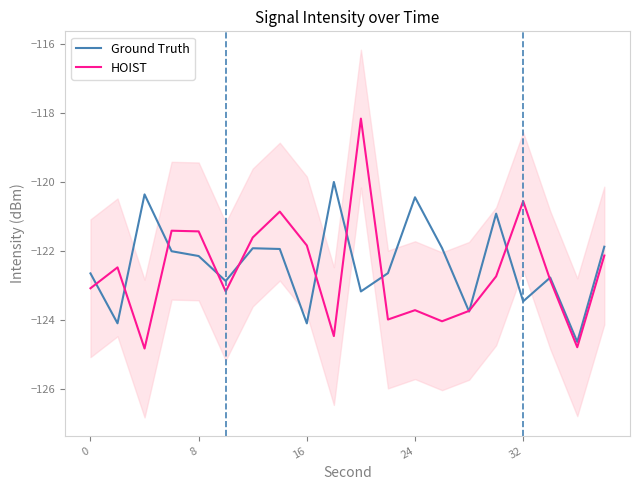

What value does the HOIST series have at 24?

-123.7